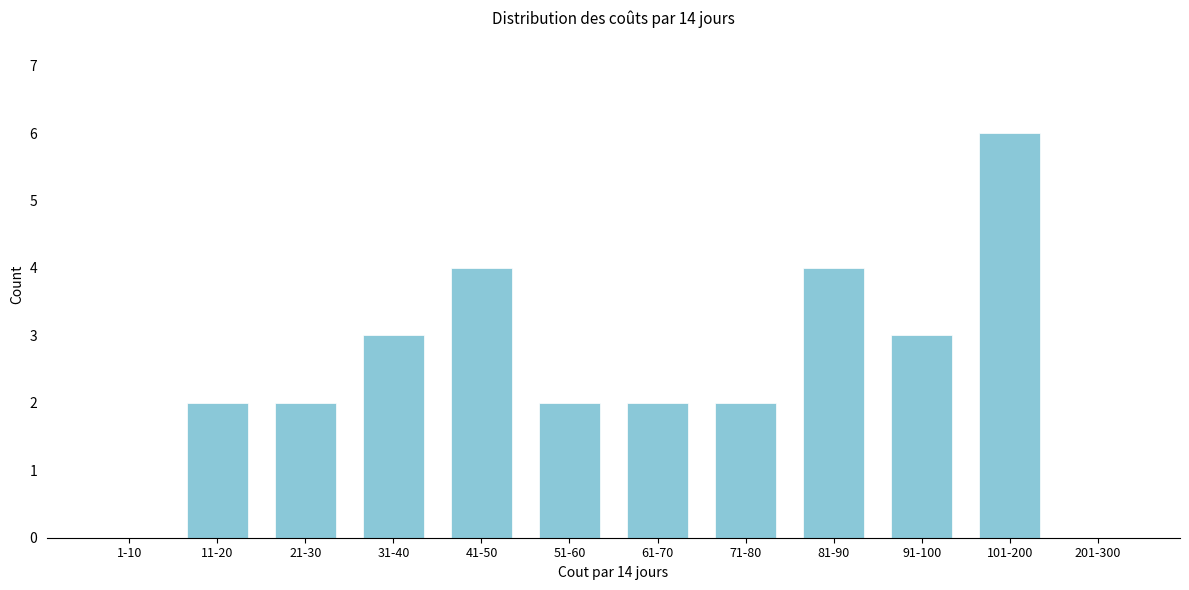

Reading left to right, list all the values displayed in this chart.

1-10=0	11-20=2	21-30=2	31-40=3	41-50=4	51-60=2	61-70=2	71-80=2	81-90=4	91-100=3	101-200=6	201-300=0